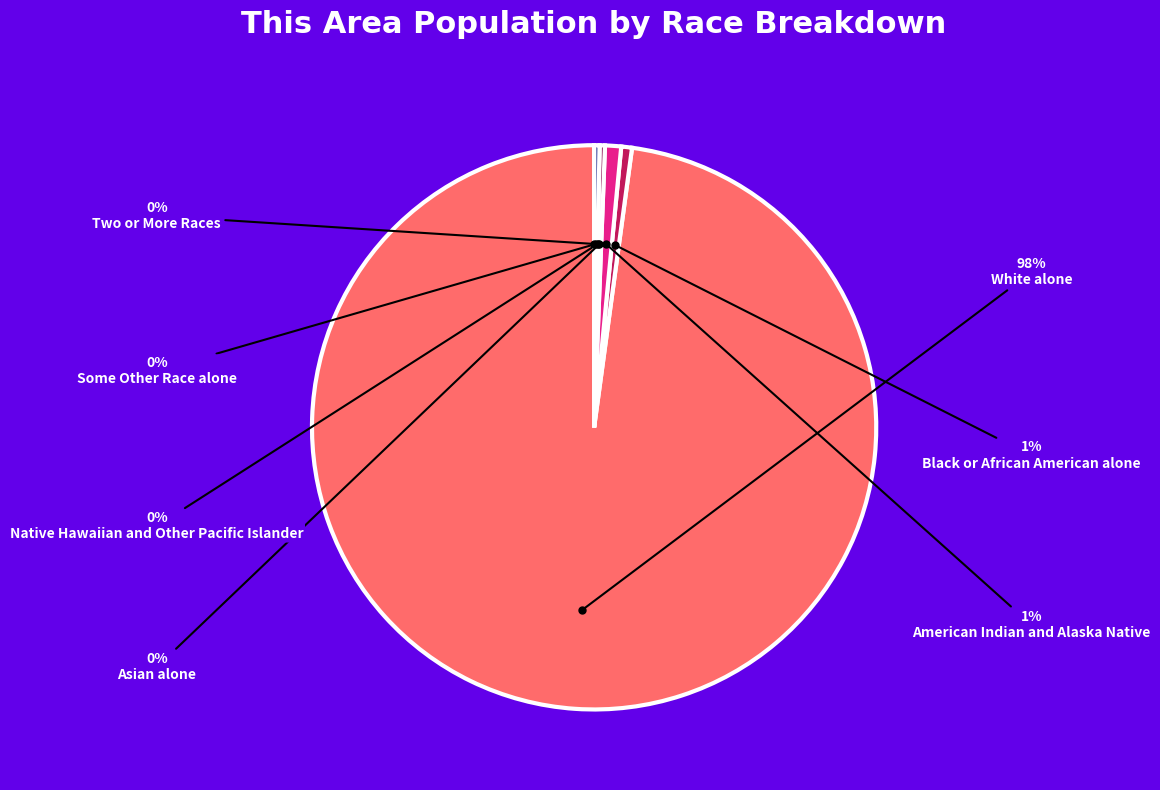

Which slice is the largest?

White alone